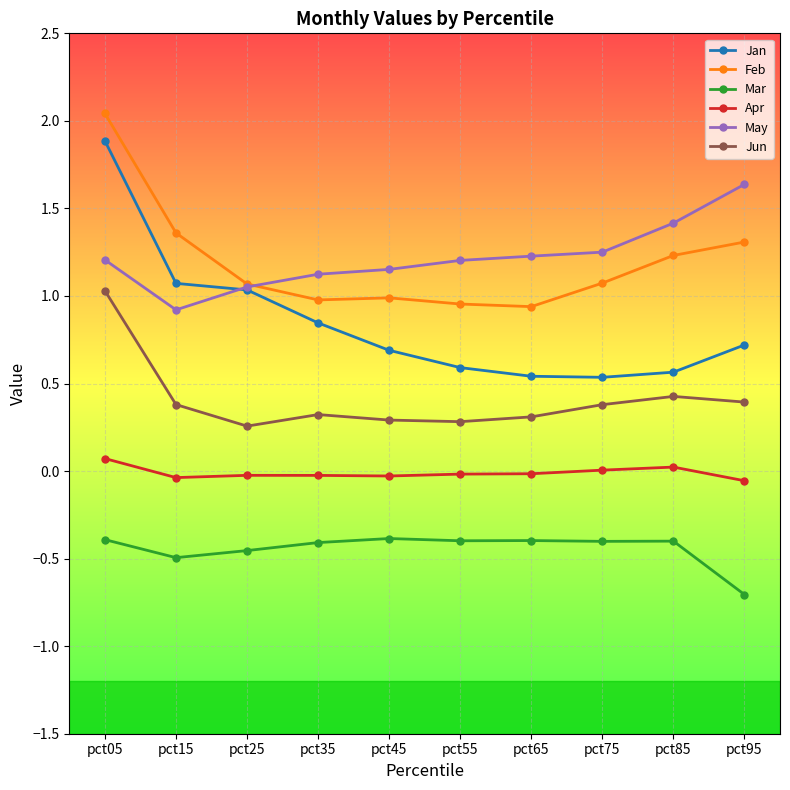

True or false: Apr has more than 0 interior local peaks.

True